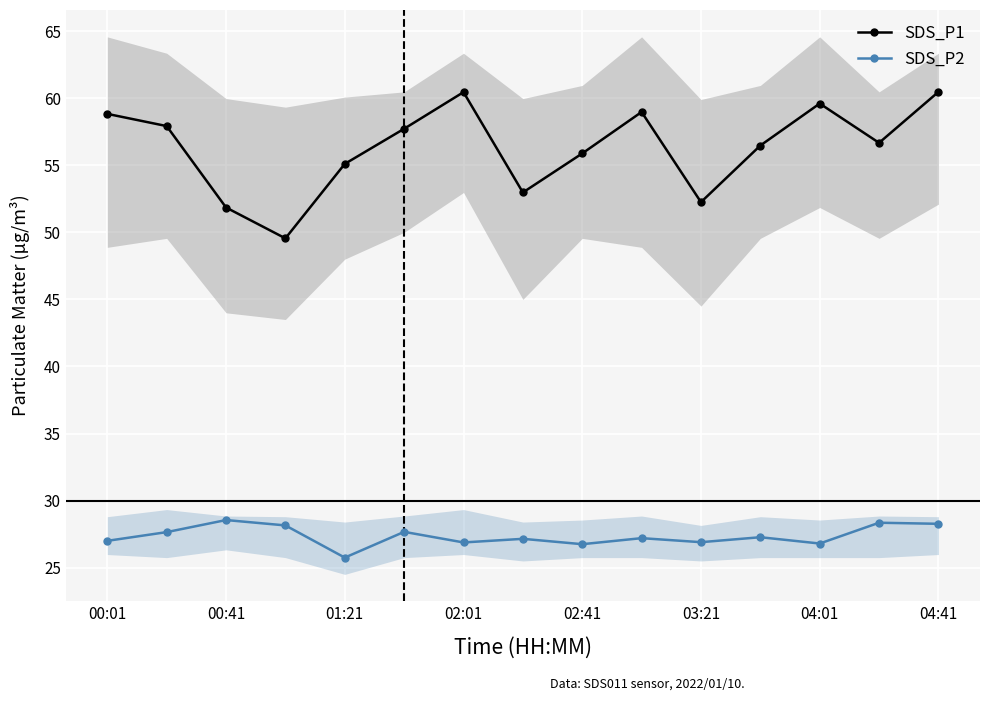

List the series in order of their overall mean, highest first.

SDS_P1, SDS_P2